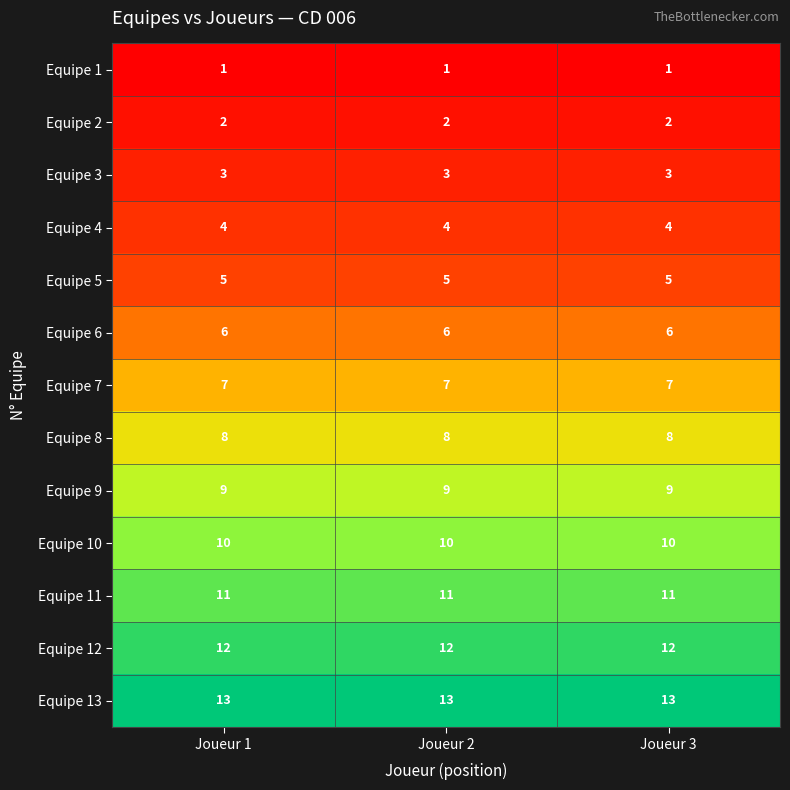

What is the difference between the highest and lowest values at Joueur 2?

12